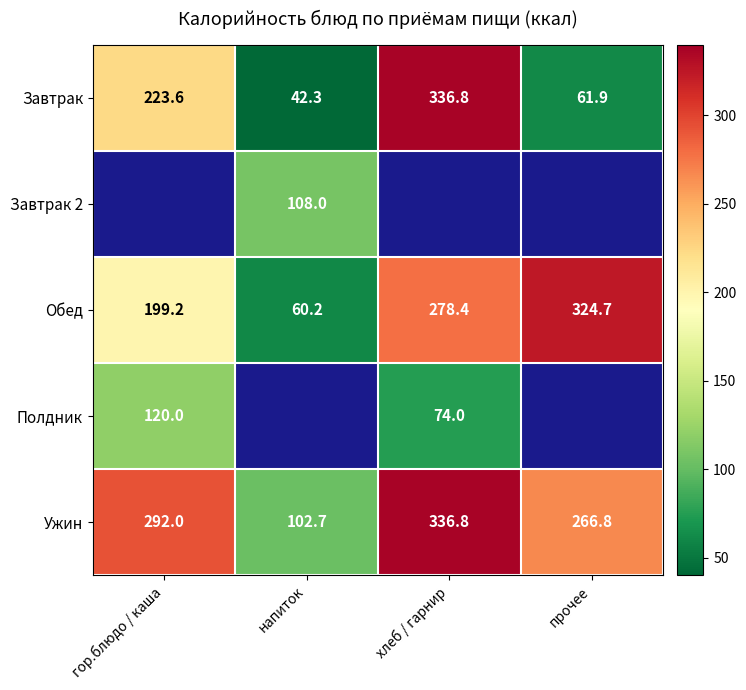

At how many categories does at least one series exceed 176?

3